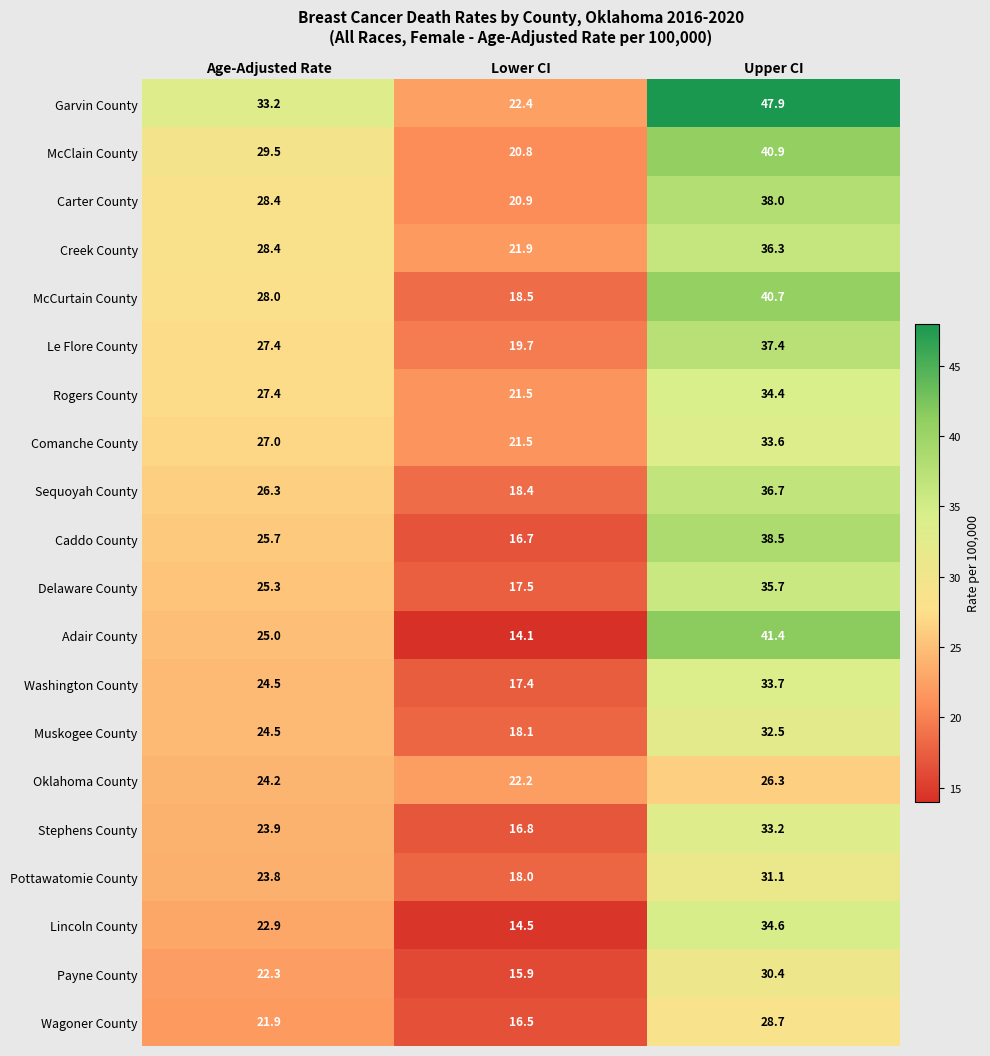

List the series in order of their peak value, highest first.

Garvin County, Adair County, McClain County, McCurtain County, Caddo County, Carter County, Le Flore County, Sequoyah County, Creek County, Delaware County, Lincoln County, Rogers County, Washington County, Comanche County, Stephens County, Muskogee County, Pottawatomie County, Payne County, Wagoner County, Oklahoma County